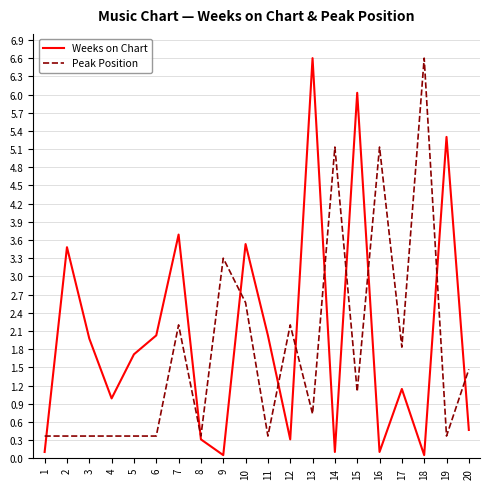

Between 11 and 18, which series saw the biggest shift?

Peak Position